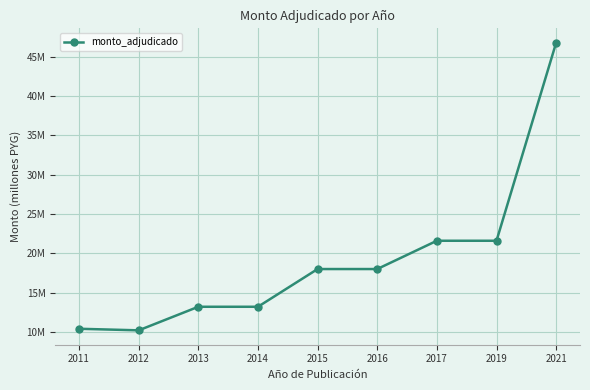

Does the chart have visible grid lines?

Yes